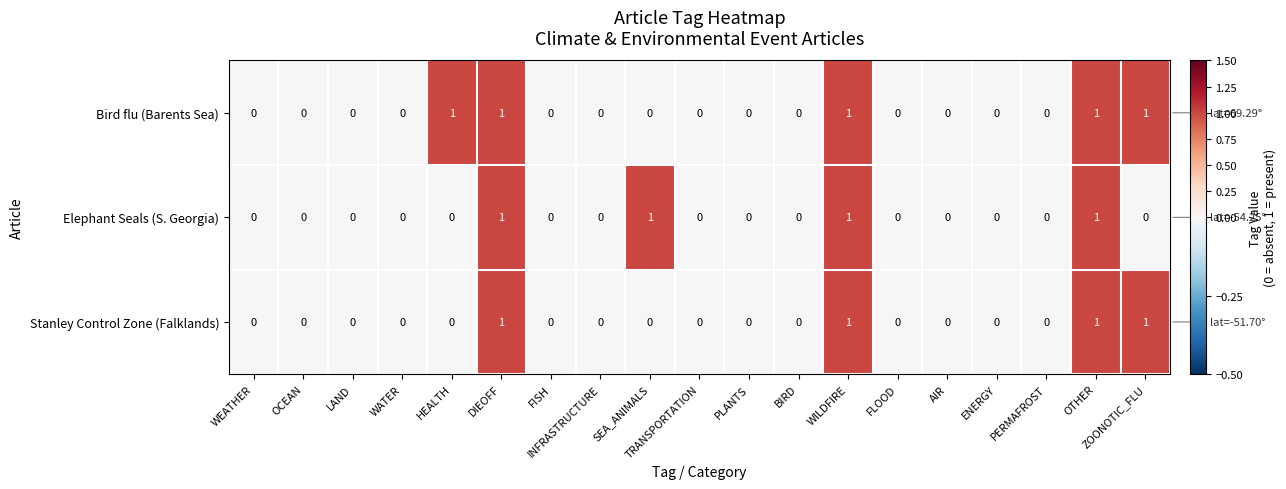

How many series are shown in this chart?

3